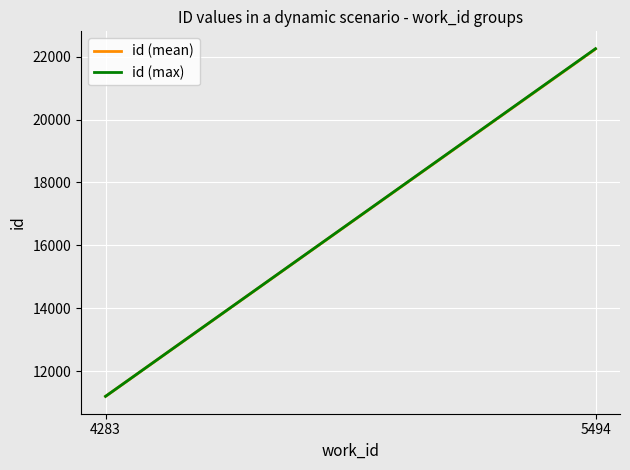

What is the sum of all id (max) values?

33452